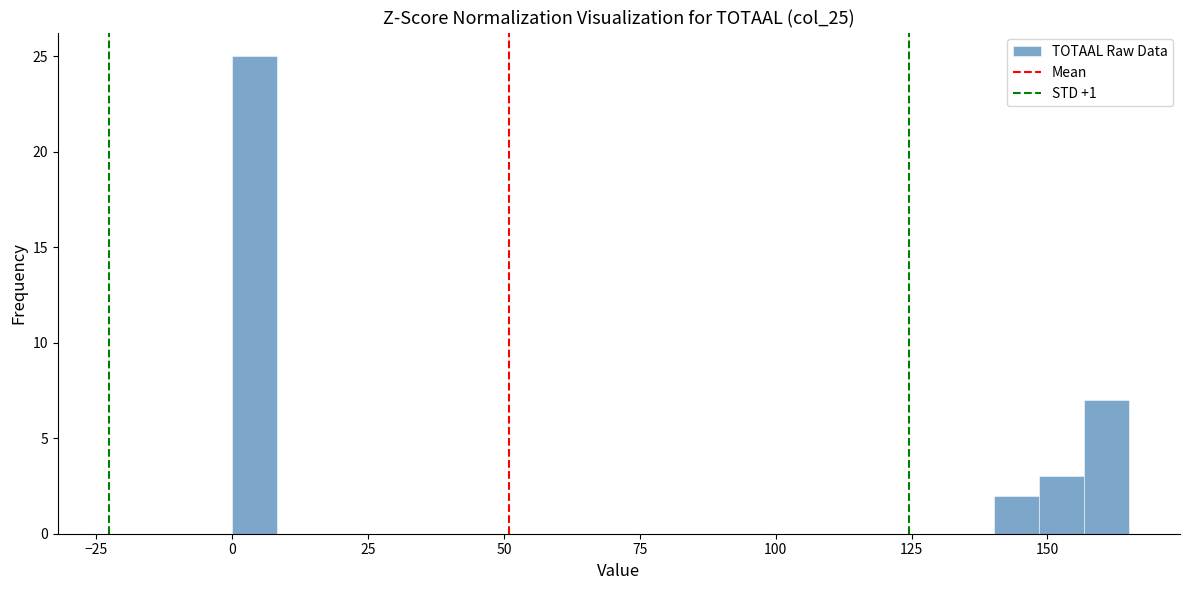

Around what value on the x-axis is the tallest bar? Give the approximate position of its centre, as read against the axis.

5